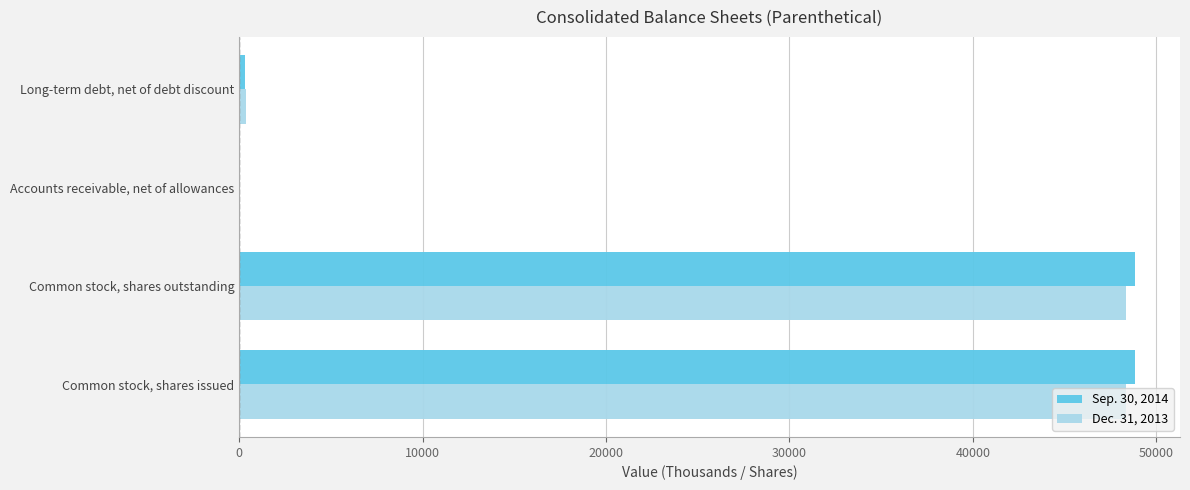

What are all the series names shown in the legend?

Sep. 30, 2014, Dec. 31, 2013